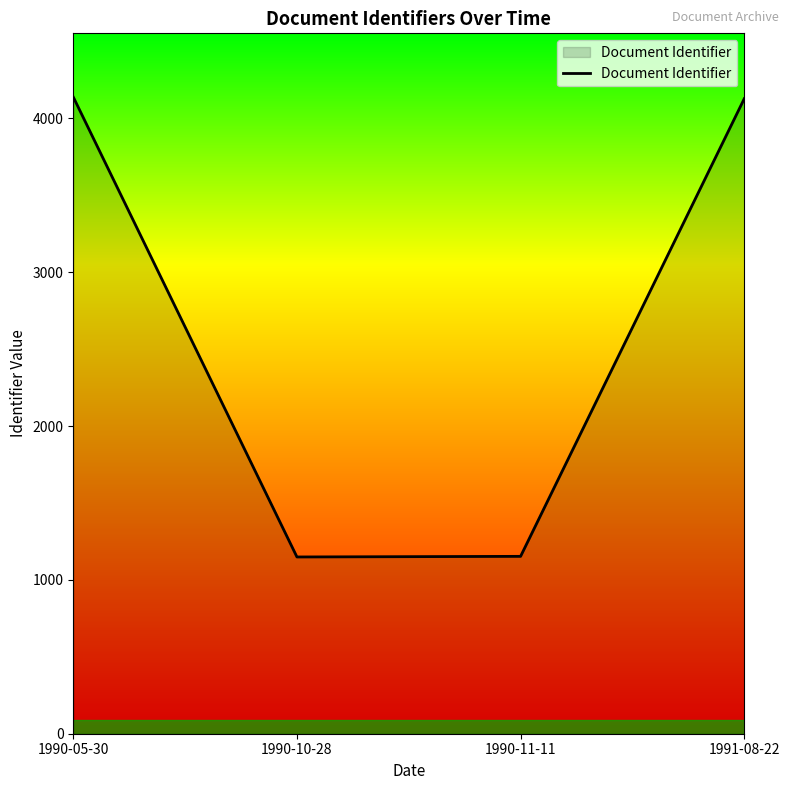

Approximately how many times larger is the value at 1990-05-30 compared to 1991-08-22?

1.0